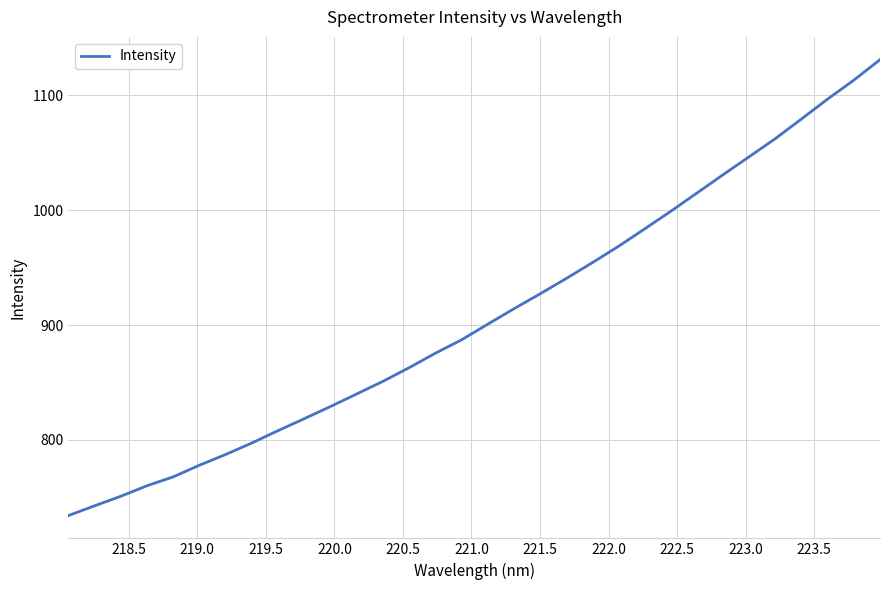

Reading left to right, transcribe all the data shown in this chart.

734.1	742.6	750.9	760.0	767.8	777.9	787.3	797.3	808.0	818.4	829.0	839.9	850.9	862.8	875.4	887.0	900.7	914.1	927.1	940.5	954.3	968.5	983.7	999.1	1015.0	1030.9	1046.6	1062.4	1079.6	1096.9	1113.3	1131.1